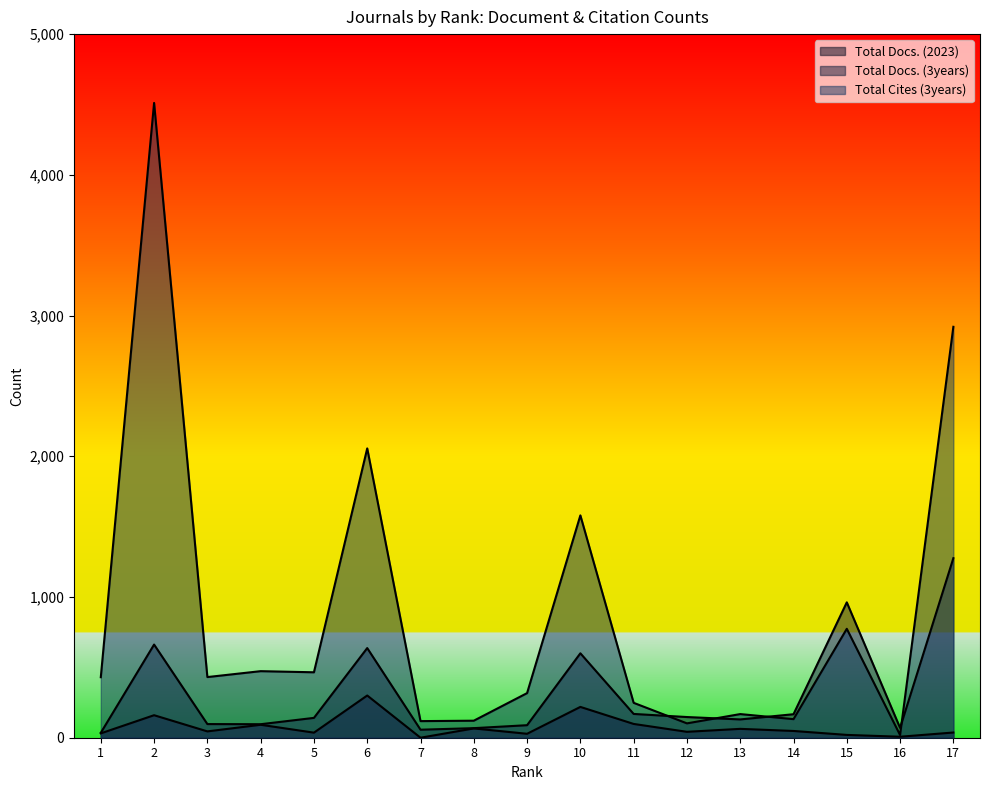

What value does the Total Docs. (2023) series have at 17?

37